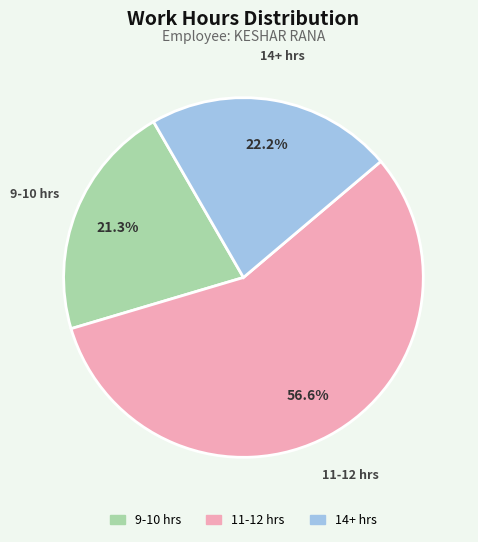

Is there any slice that represents more than half of the pie?

Yes